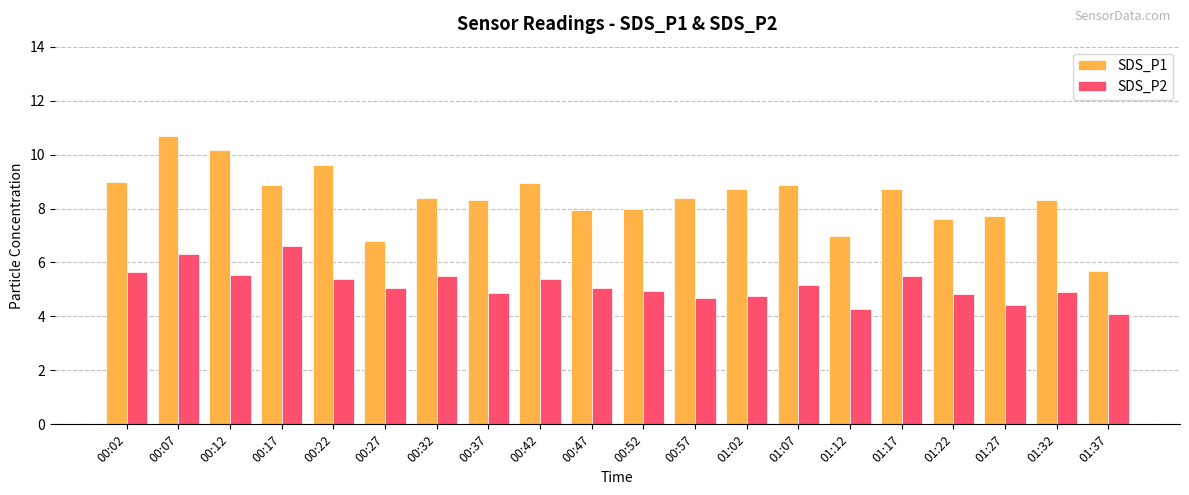

What is the maximum value for SDS_P1?

10.7